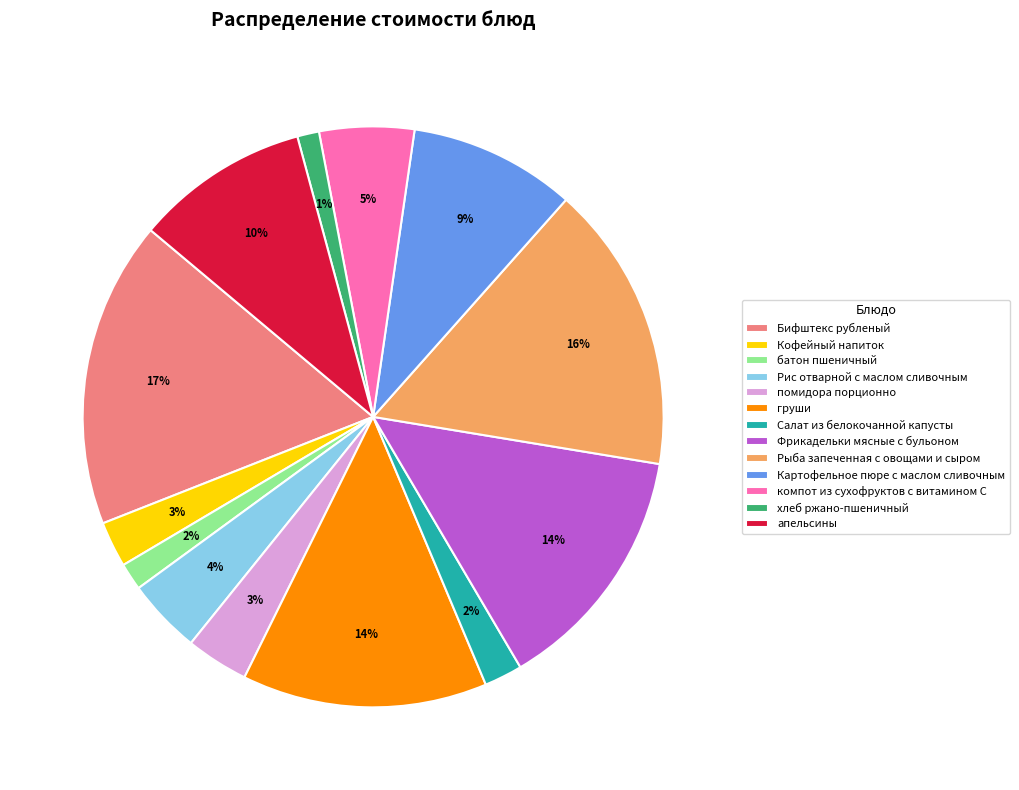

To the nearest percent, what percentage of the pie is Салат из белокочанной капусты?

2%